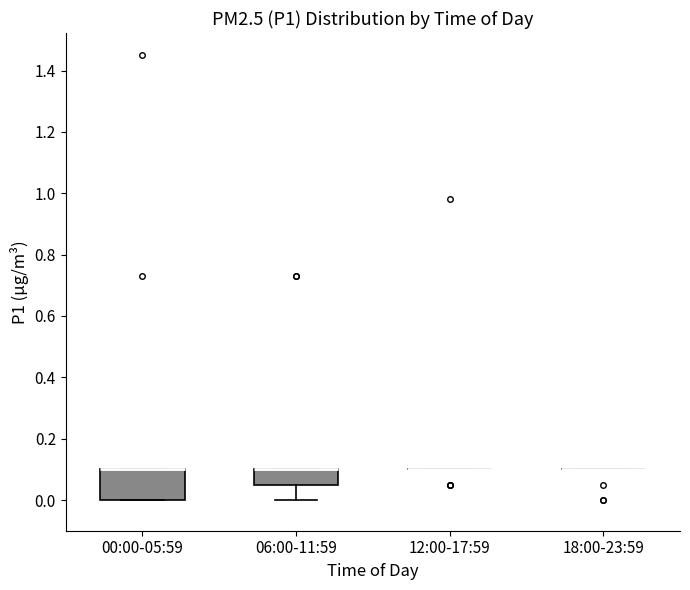

Which box is the tallest, from its lower edge to its upper edge?

00:00-05:59